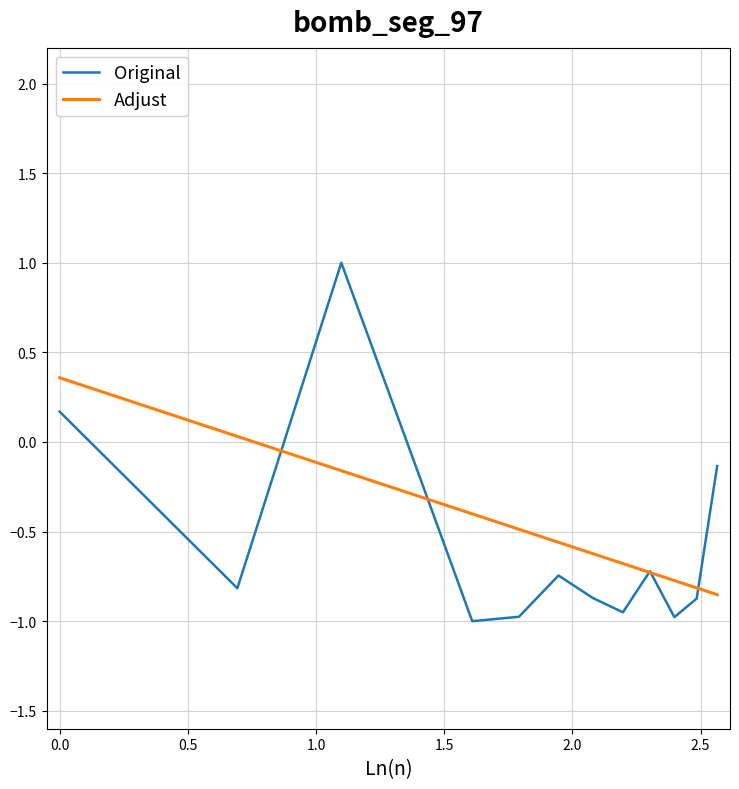

Is this an area chart (filled region under the line)?

No